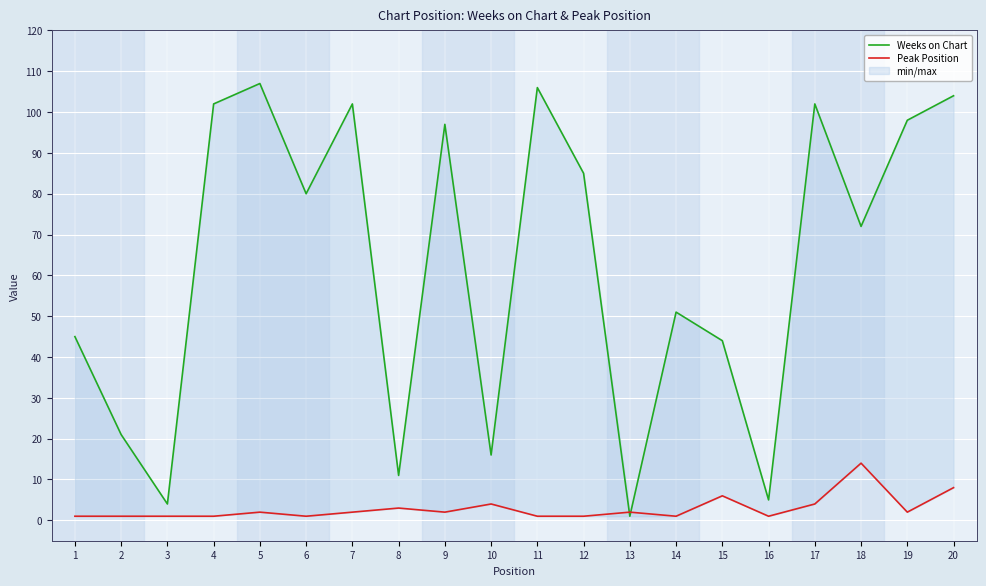

Rank the series at 15 from highest to lowest value.

Weeks on Chart, Peak Position